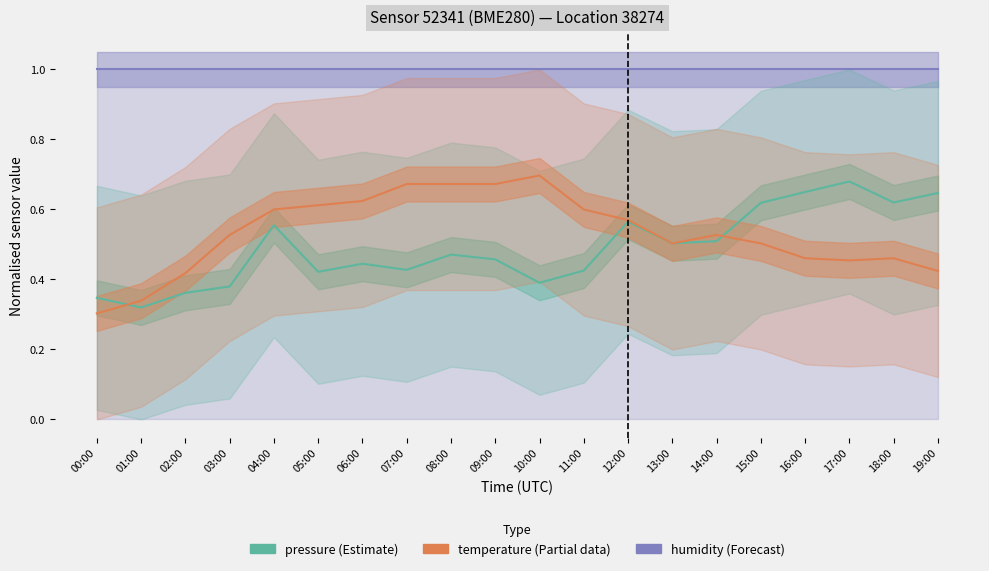

What is the sum of the pressure values at 19:00 and 18:00?

1.3